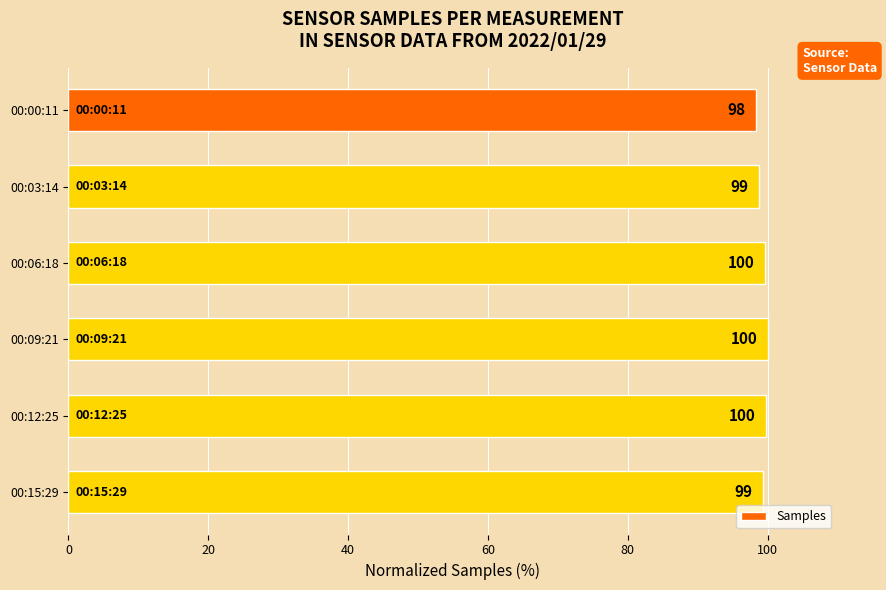

The chart shows a value of 99.4 at 00:15:29. True or false?

True